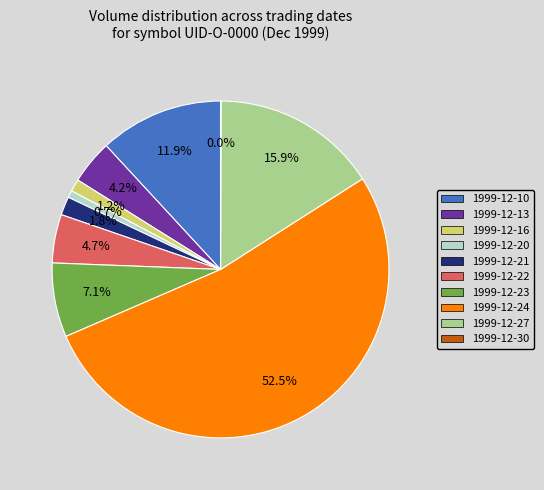

Which slice is the largest?

1999-12-24